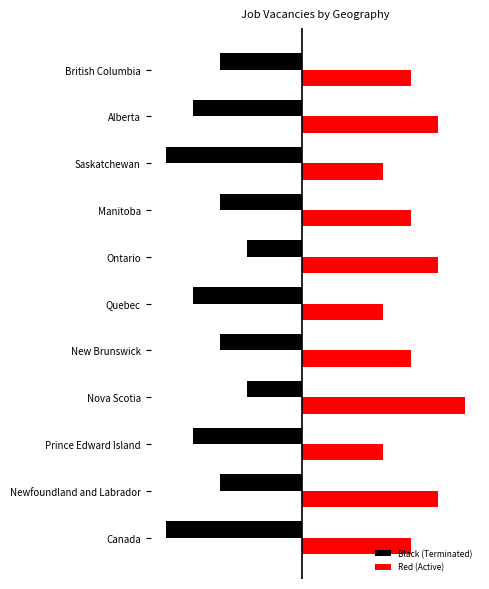

What is the lowest value of the Red (Active) series?

3